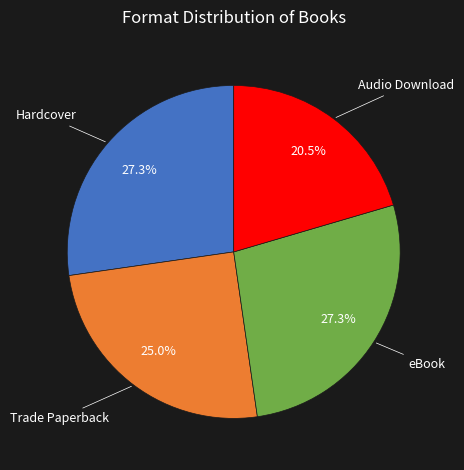

Does any single category account for the majority?

No